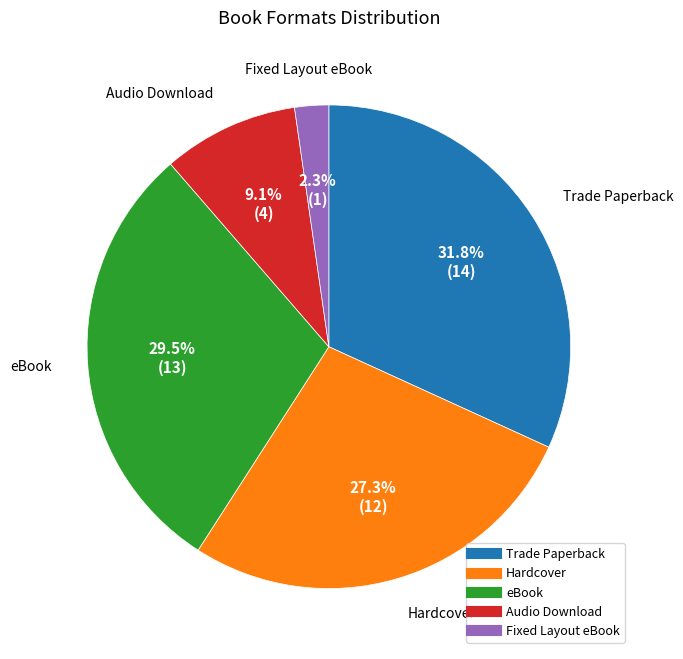

To the nearest percent, what portion does Hardcover represent?

27%